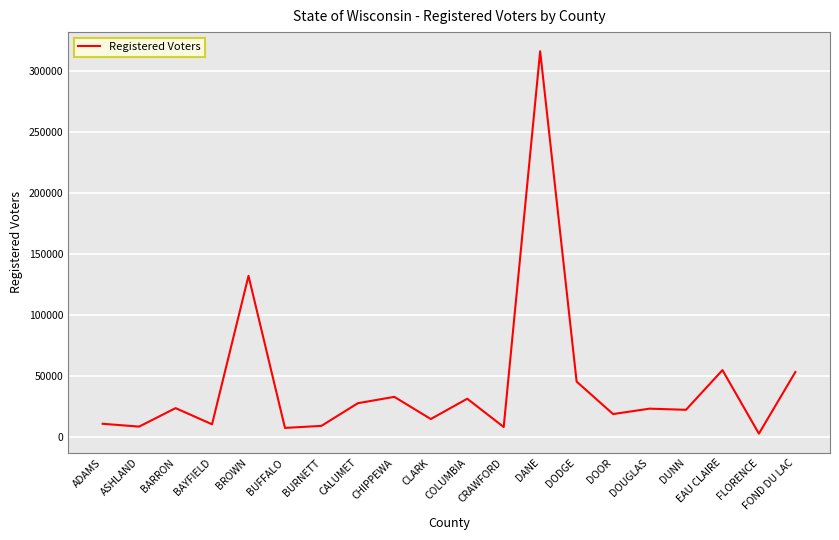

Where is the data nearest to the value 159539?

BROWN